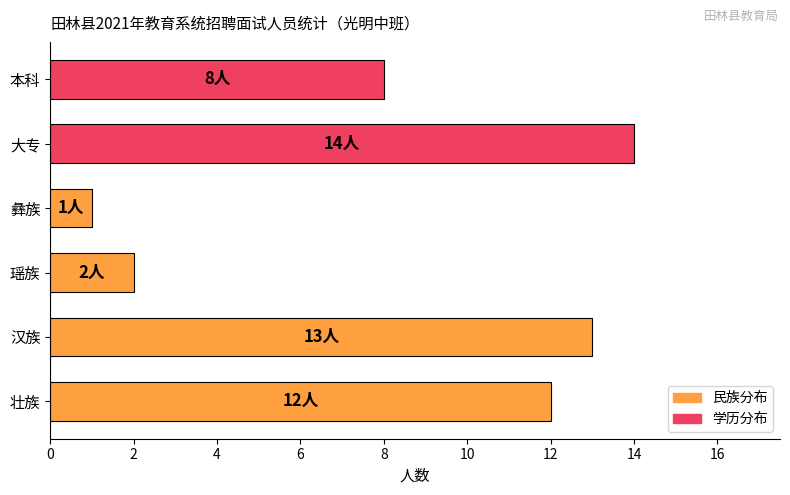

True or false: the data shows 19 at 汉族.

False